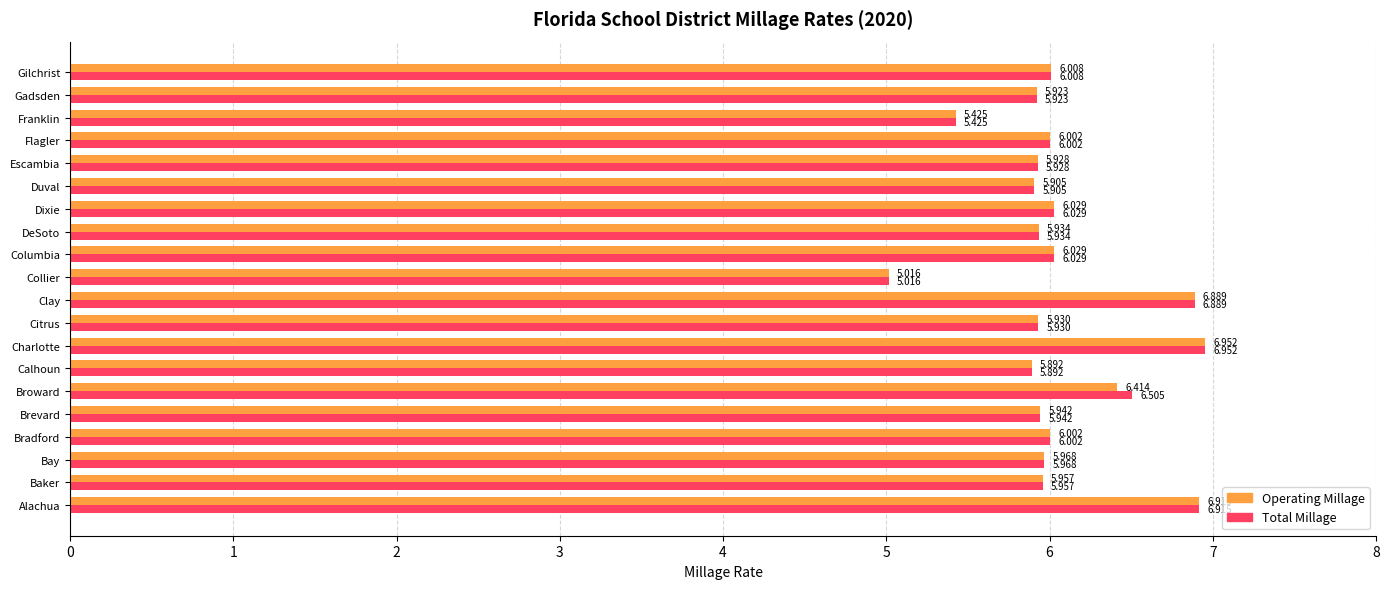

Which series has the largest total across all categories?

Total Millage